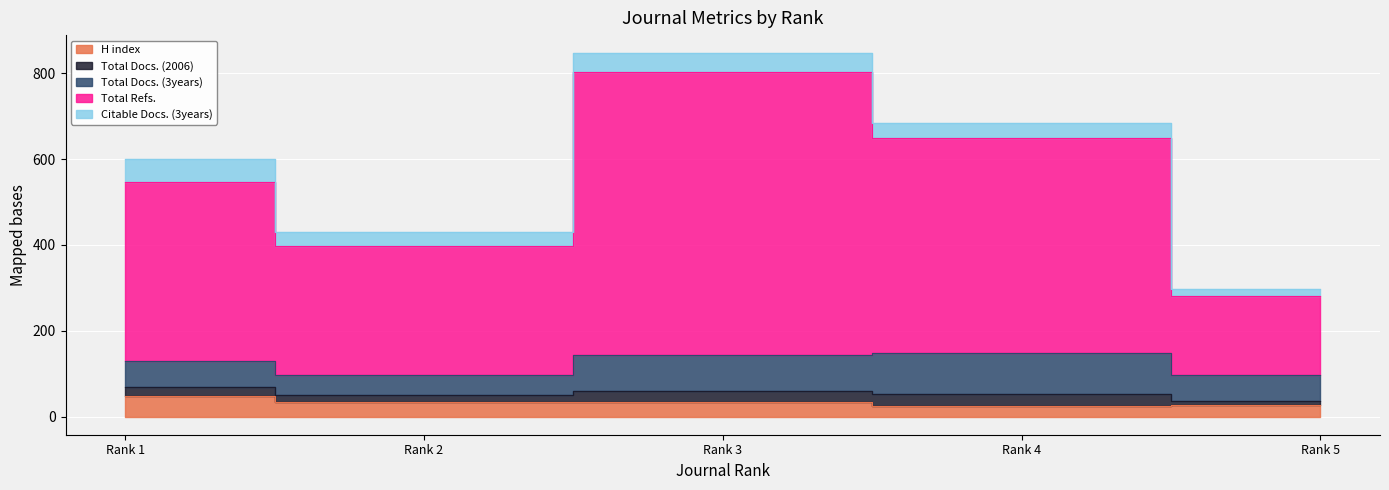

True or false: Total Refs. has more than 0 interior local peaks.

True